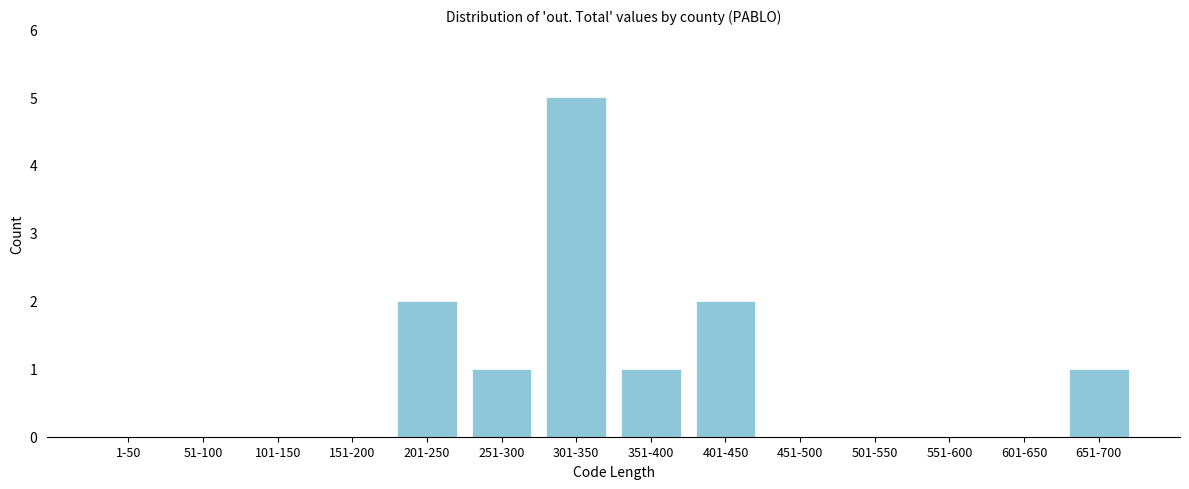

Reading left to right, what are all the values shown in this chart?

1-50=0	51-100=0	101-150=0	151-200=0	201-250=2	251-300=1	301-350=5	351-400=1	401-450=2	451-500=0	501-550=0	551-600=0	601-650=0	651-700=1